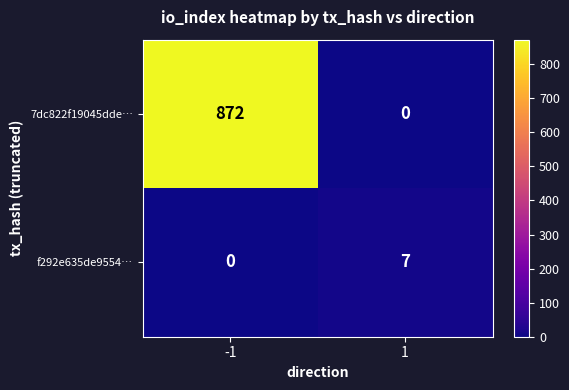

How many categories are shown in the chart?

2